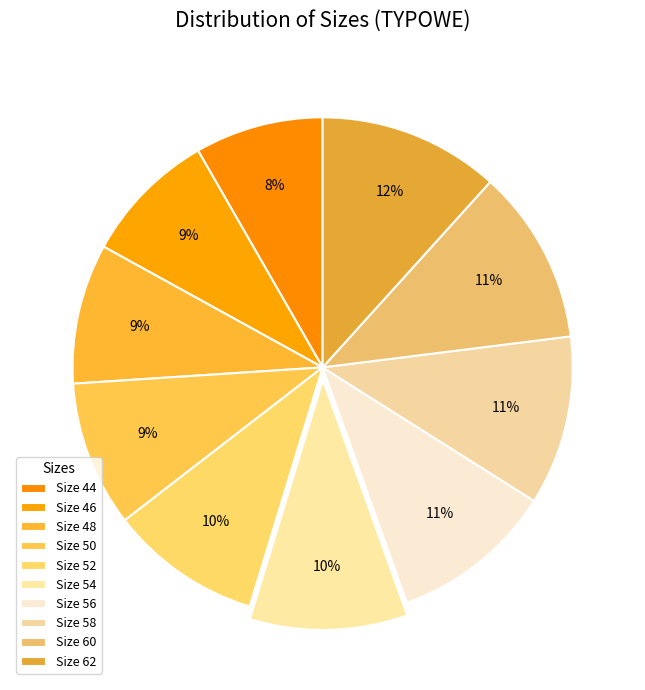

How many segments does this pie chart have?

10